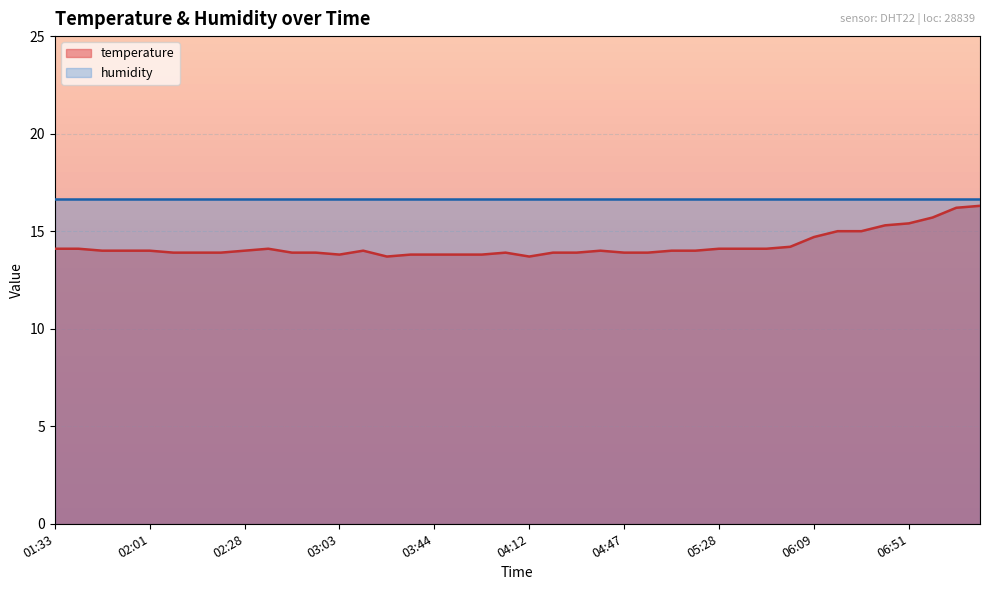

Where is the first local minimum?

03:03